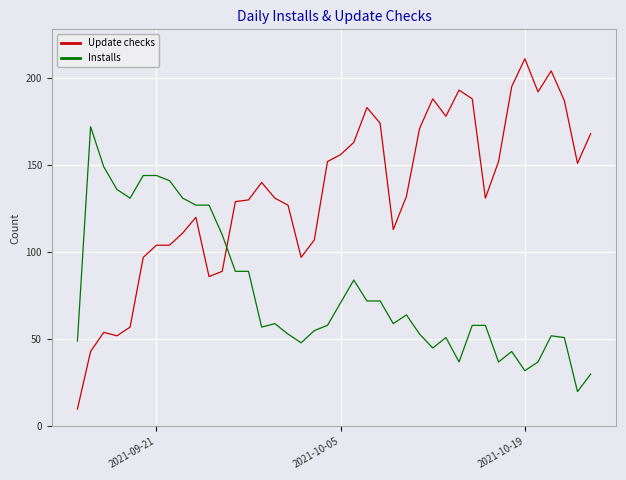

After their last crossing, which series has the higher values: Installs or Update checks?

Update checks